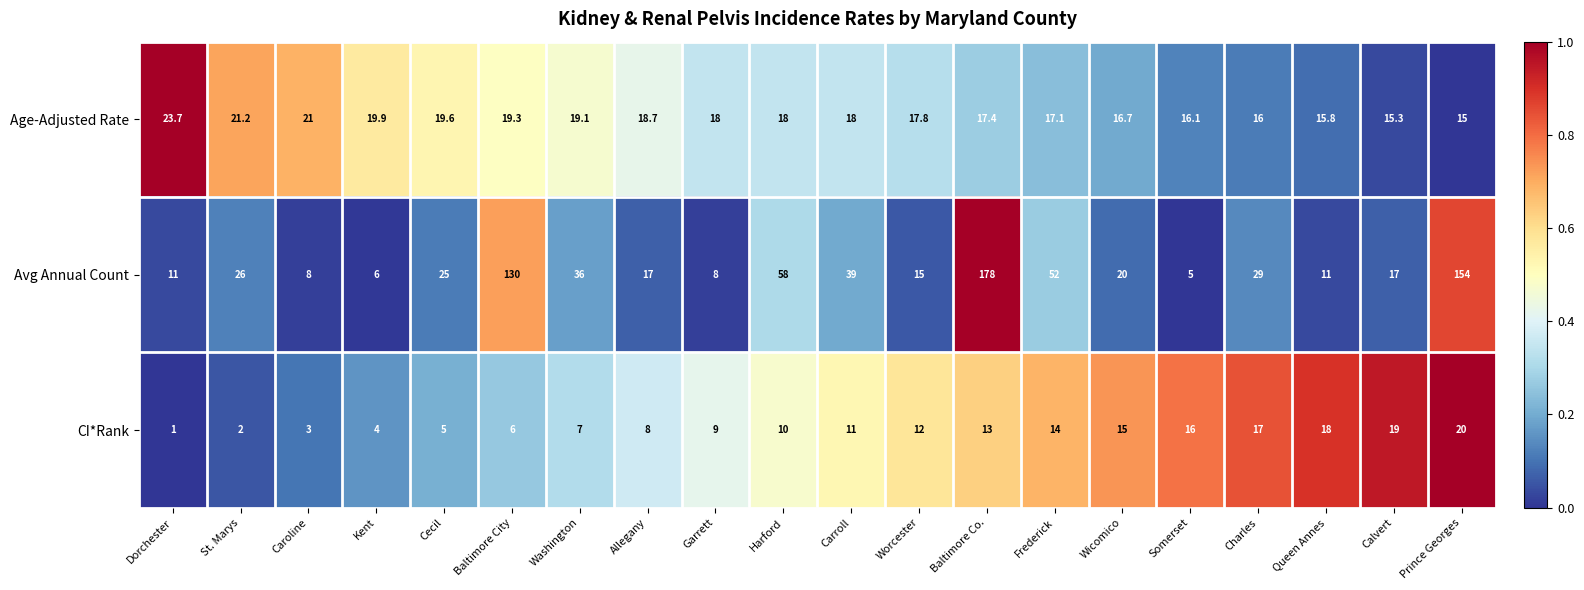

List the series in order of their peak value, lowest first.

CI*Rank, Age-Adjusted Rate, Avg Annual Count